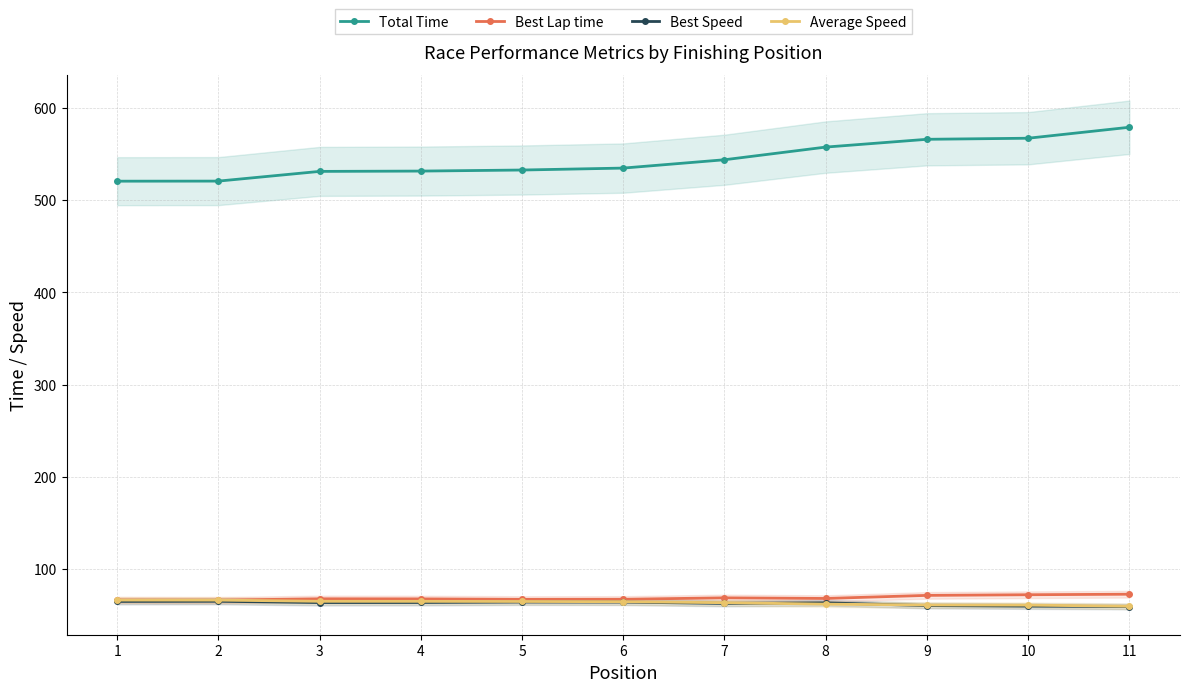

What is the difference between the Average Speed values at 2 and 7?

2.8